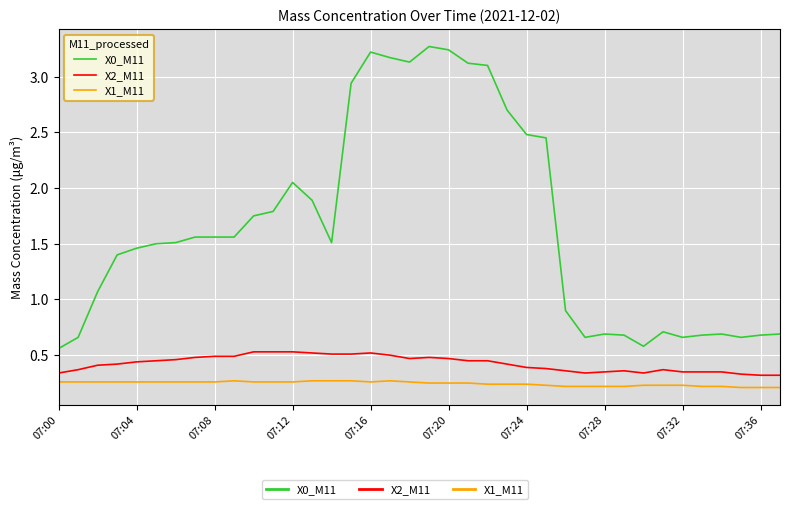

Rank the series by their maximum value, from highest to lowest.

X0_M11, X2_M11, X1_M11